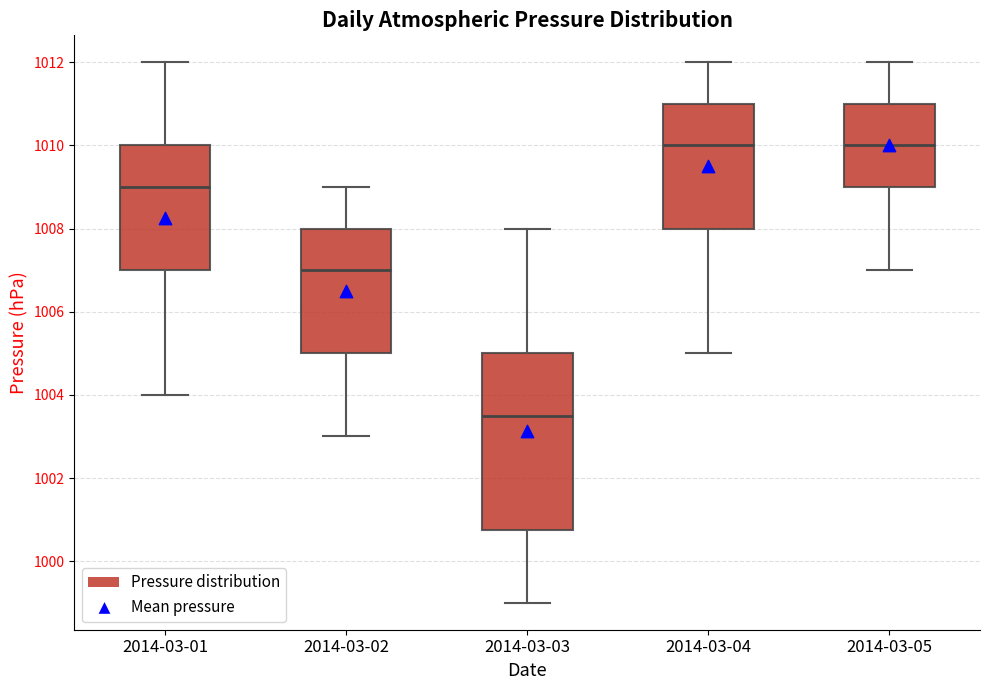

Which box is the tallest, from its lower edge to its upper edge?

2014-03-03